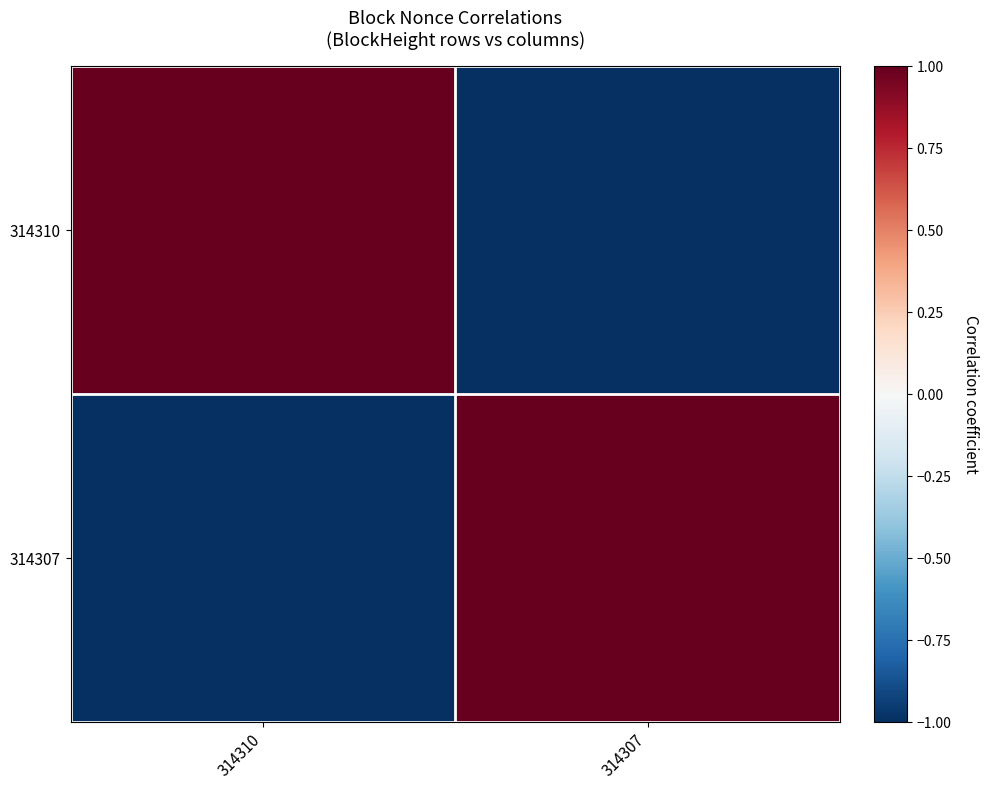

Between 314310 and 314307, which is larger?

314310